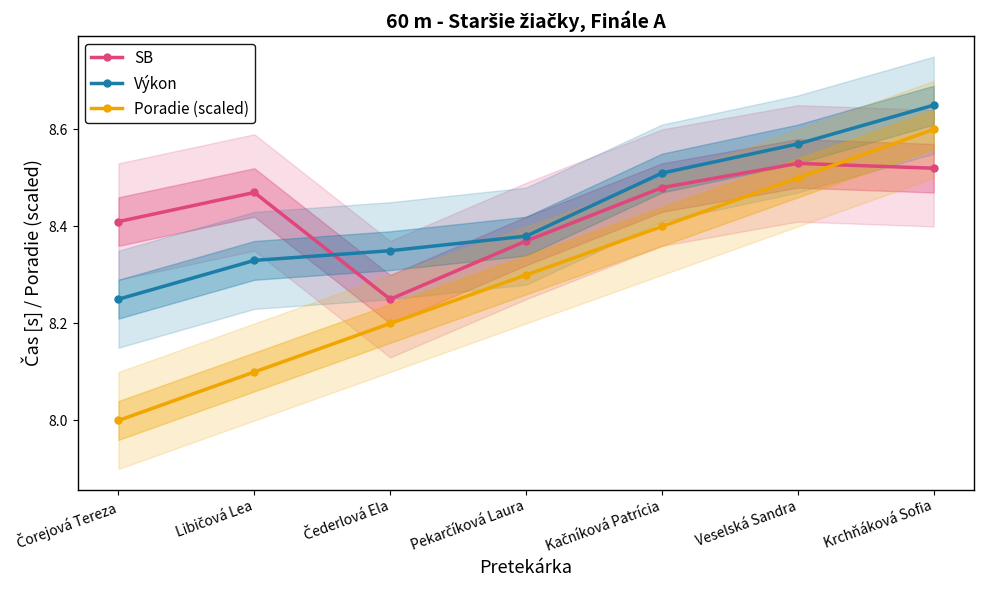

In SB, how many points are higher than both neighbors (excluding endpoints)?

2